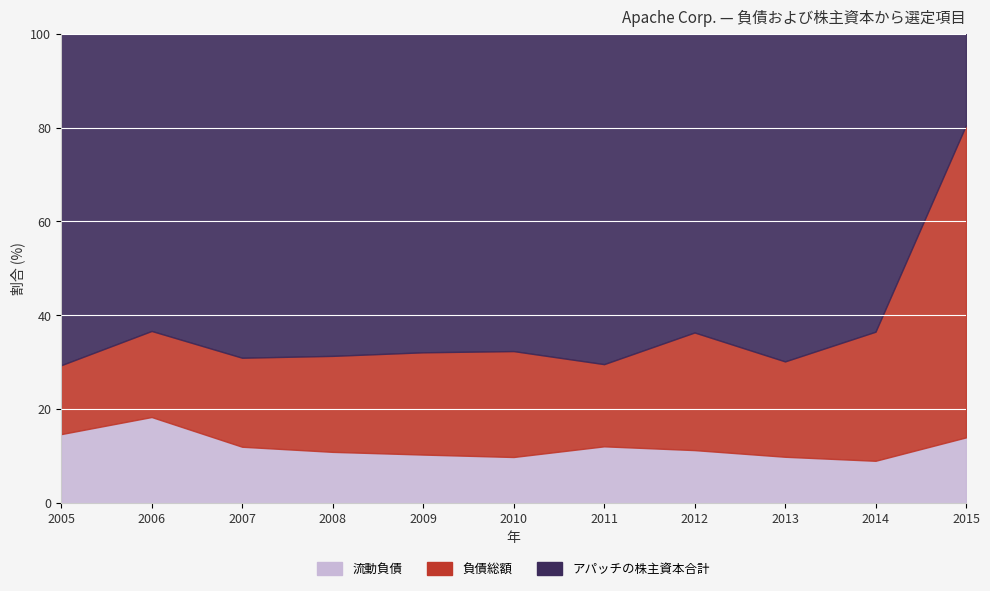

True or false: 流動負債 and アパッチの株主資本合計 intersect in this chart.

False